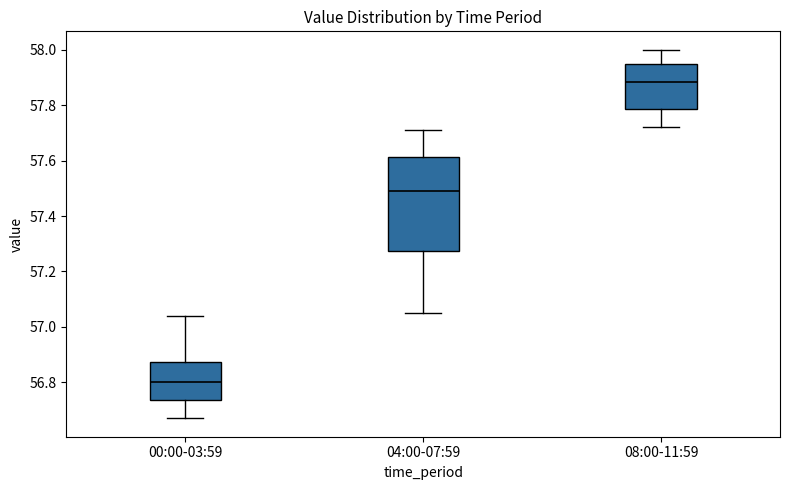

Where is the upper edge of the box for 08:00-11:59 on the y-axis? The values are not printed on the chart, so give them approximately, as read against the axis.

57.96